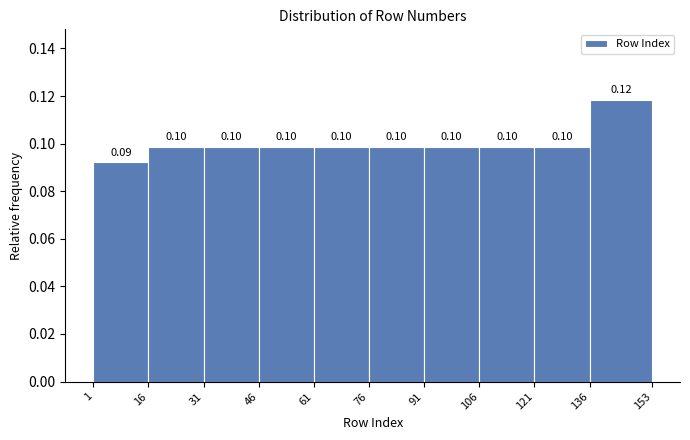

Over which range of the x-axis is the bar tallest?

136 to 153